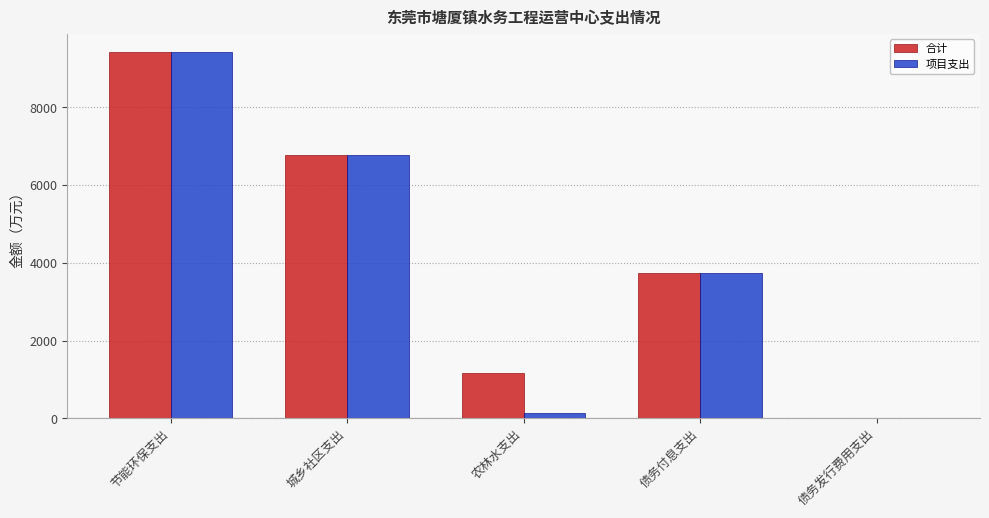

True or false: 合计 has a value of 9238.9 at 城乡社区支出.

False